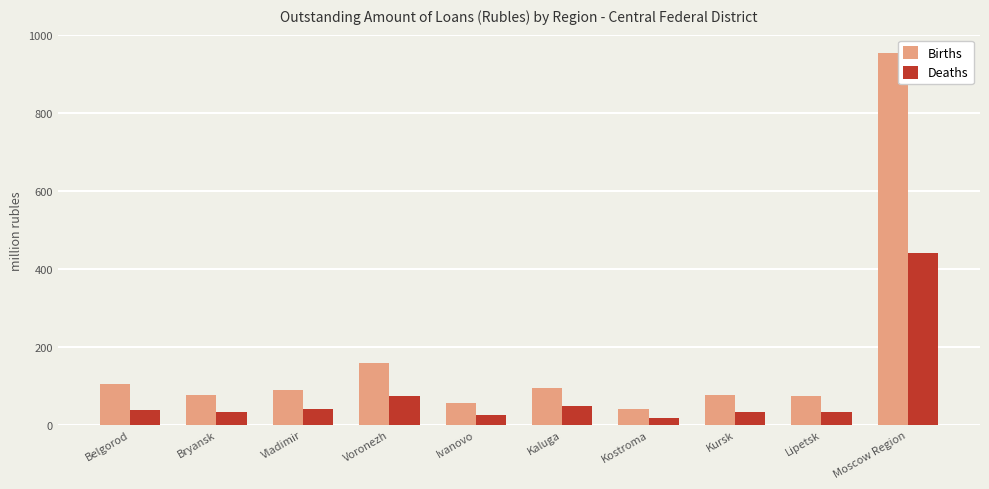

Does the chart contain stacked bars?

No